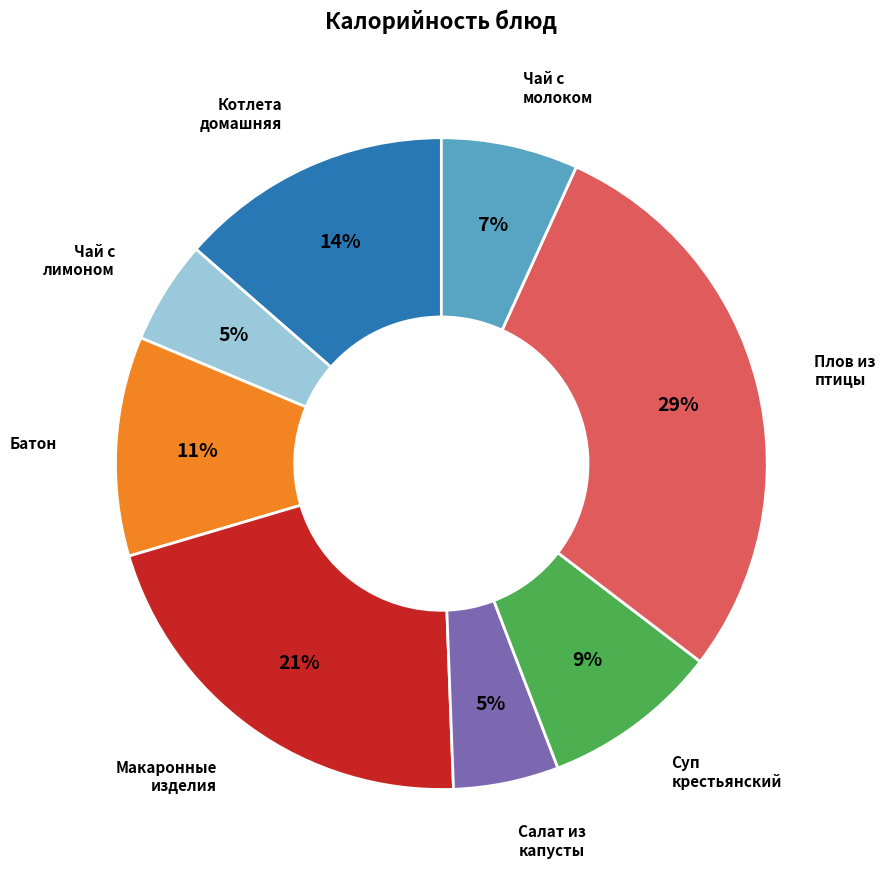

To the nearest percent, what is the average slice percentage?

12%